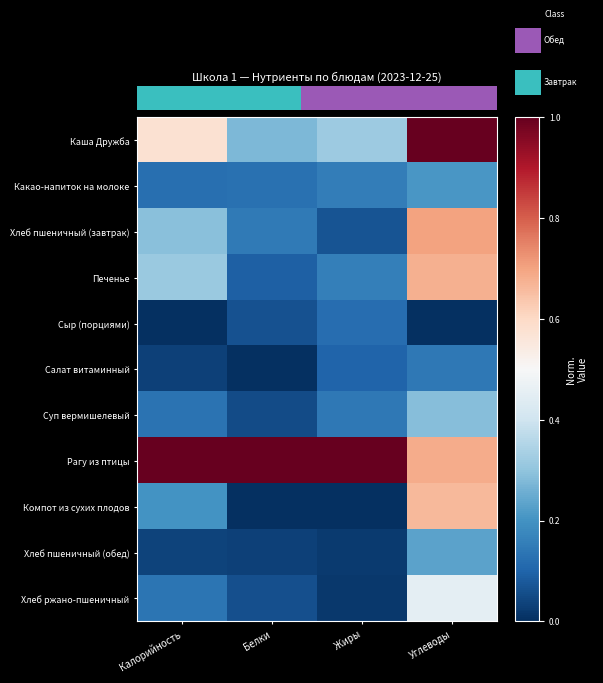

At which category is the sum across all series the highest?

Углеводы